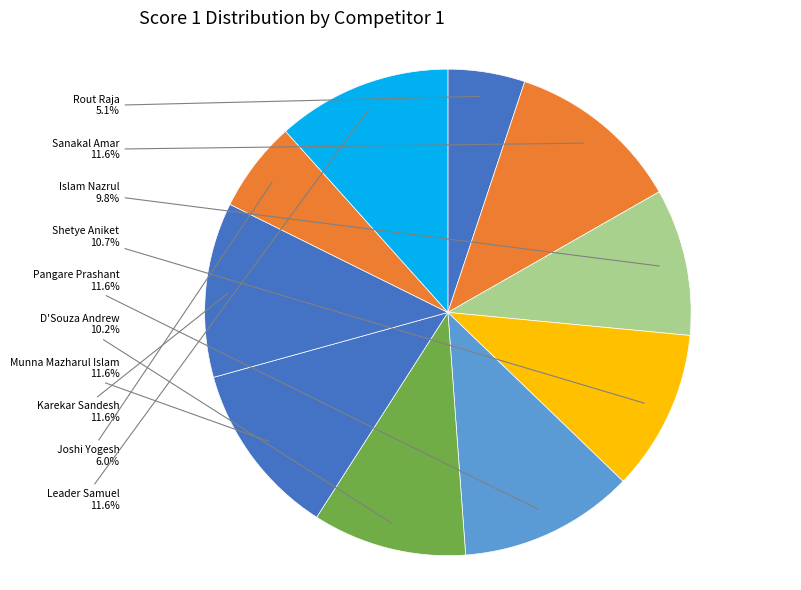

Which slice is the largest?

Sanakal Amar